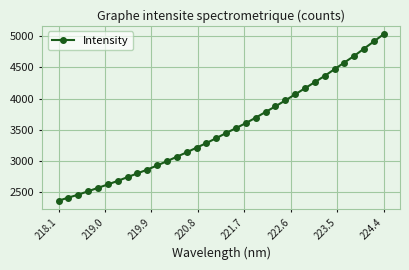

What is the minimum value shown in the chart?

2359.5